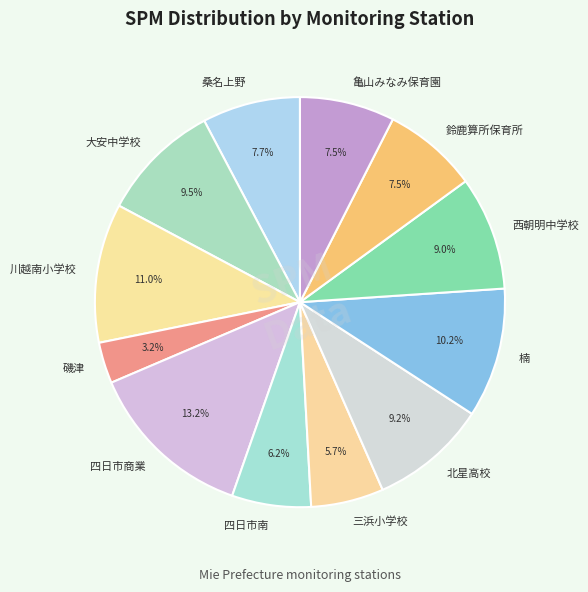

What percentage is the 桑名上野 slice, to the nearest percent?

8%